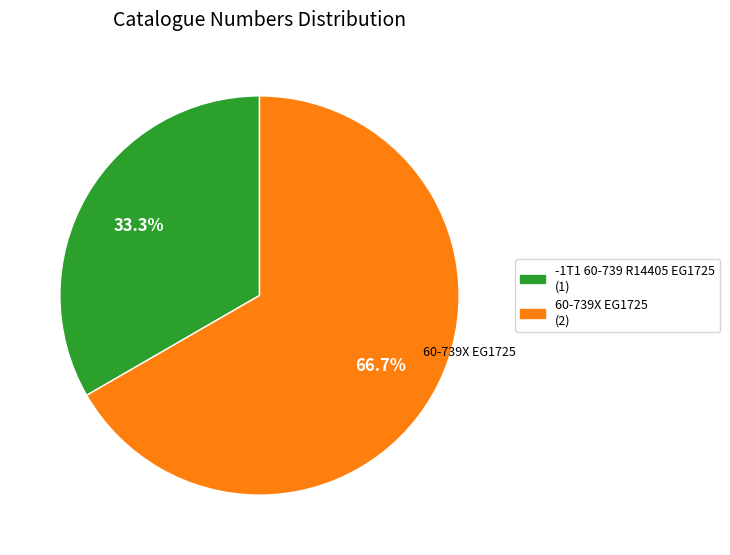

Approximately how many times larger is the value at -1T1 60-739 R14405 EG1725 compared to 60-739X EG1725?

0.5